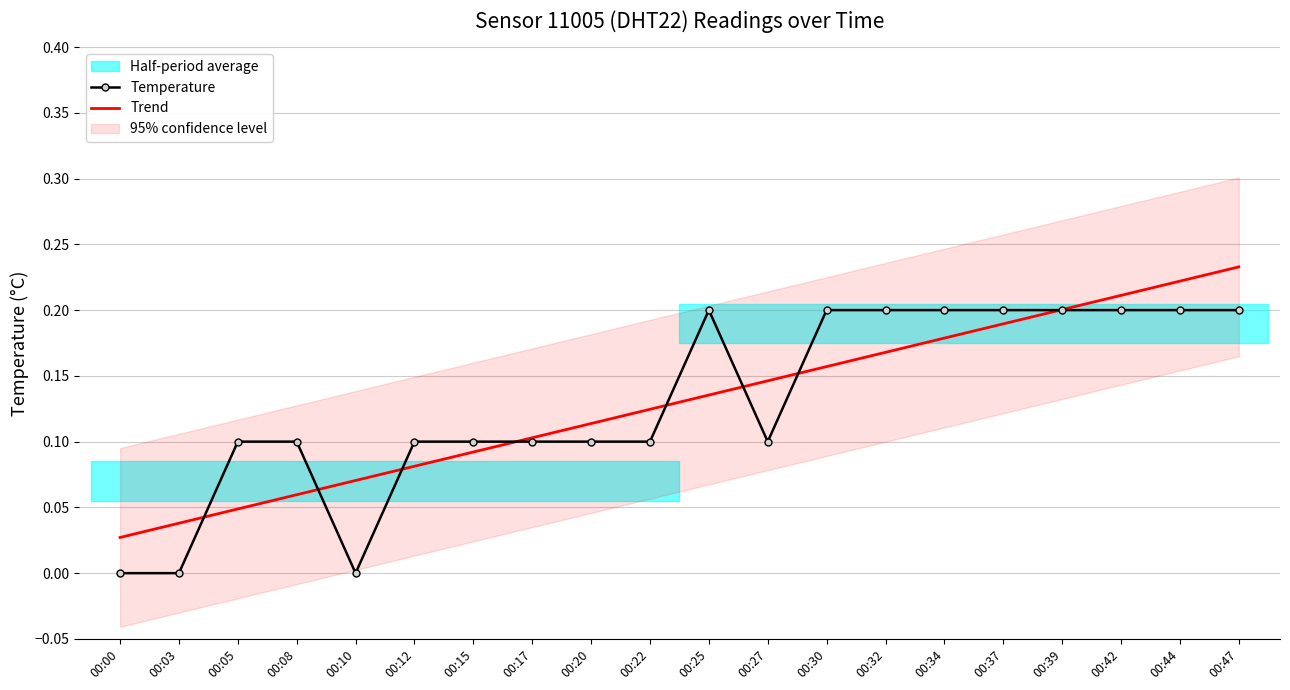

Is it true that Trend equals 0.2 at 00:34?

True